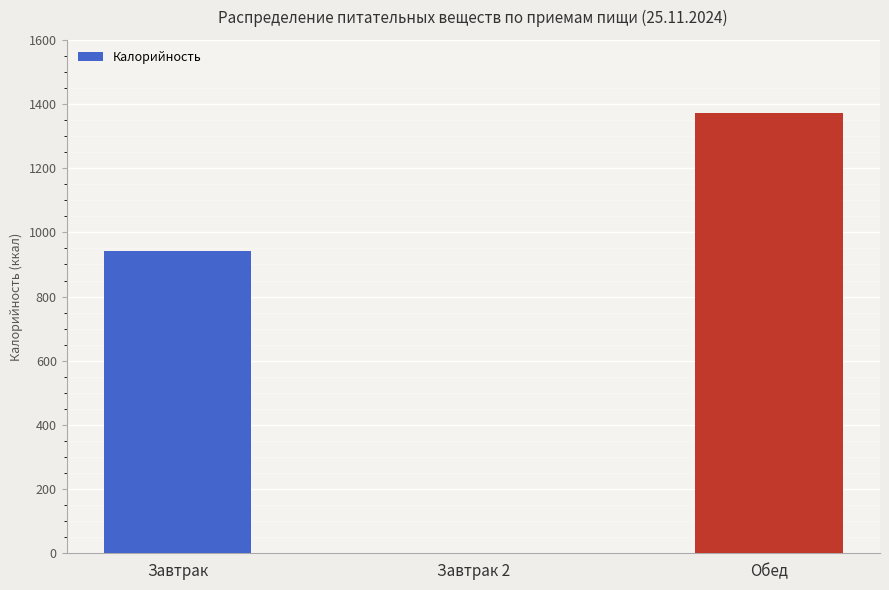

Which has a higher value, Завтрак or Завтрак 2?

Завтрак